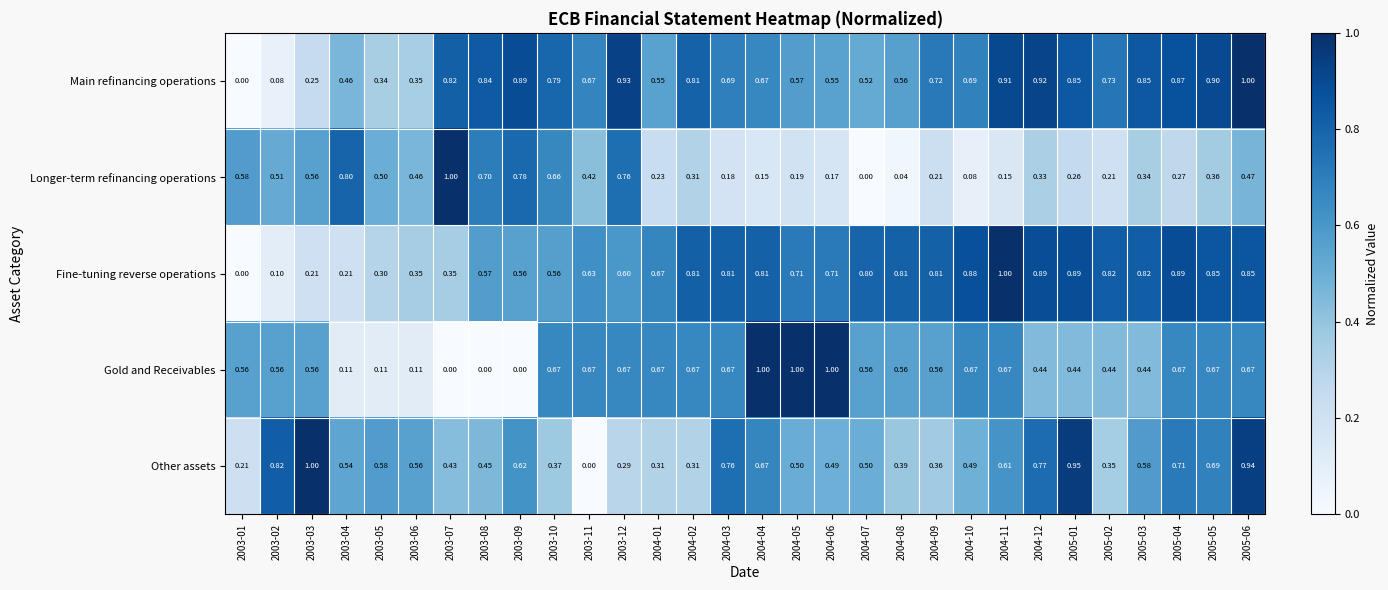

What is the spread (max minus min) of values at 2005-02?

0.6